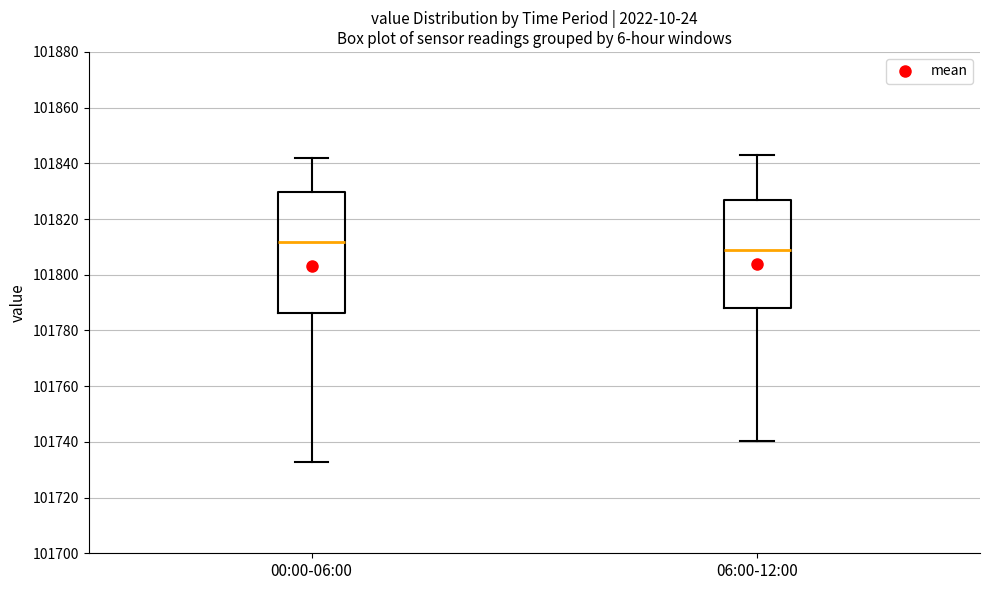

Which box is the tallest, from its lower edge to its upper edge?

00:00-06:00